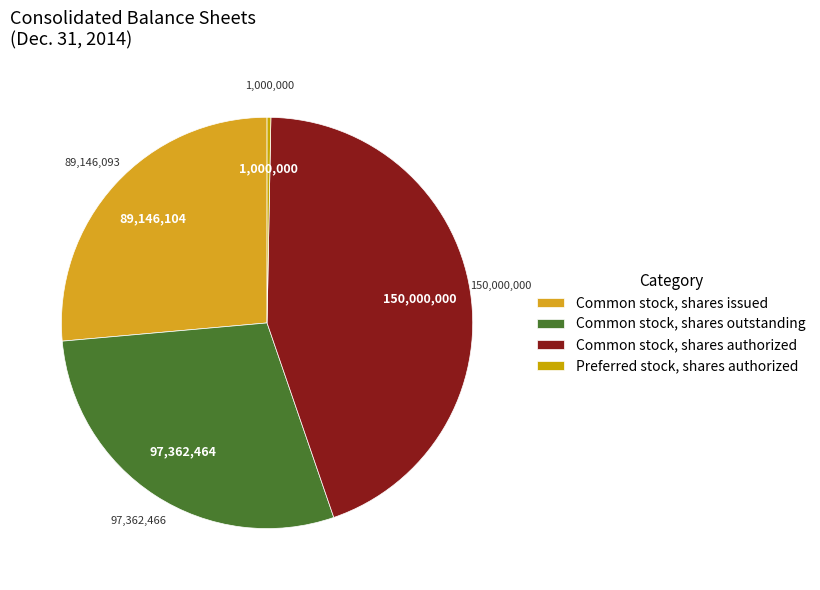

Rank the categories by value from lowest to highest.

Preferred stock, shares authorized, Common stock, shares issued, Common stock, shares outstanding, Common stock, shares authorized